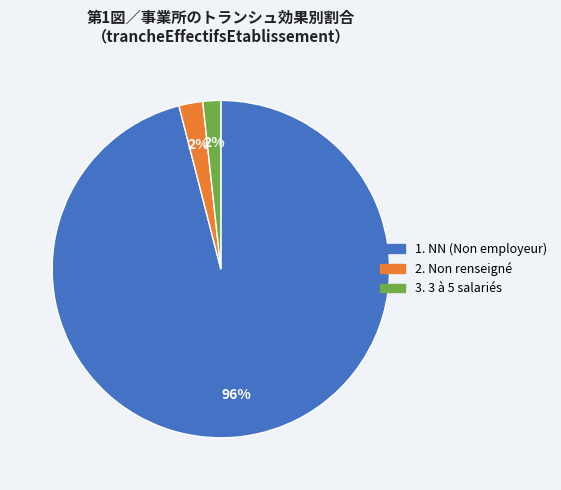

Is there any slice that represents more than half of the pie?

Yes